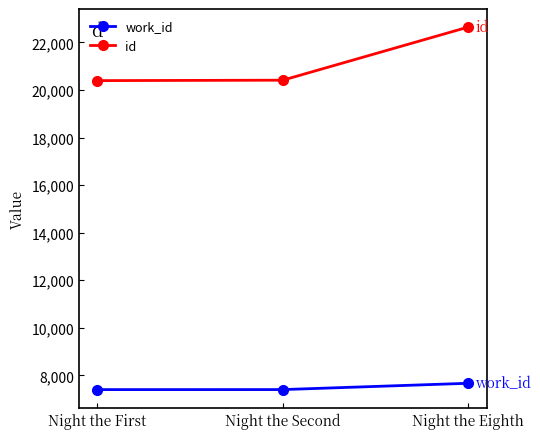

At Night the Eighth, list the series in order from smallest to largest.

work_id, id